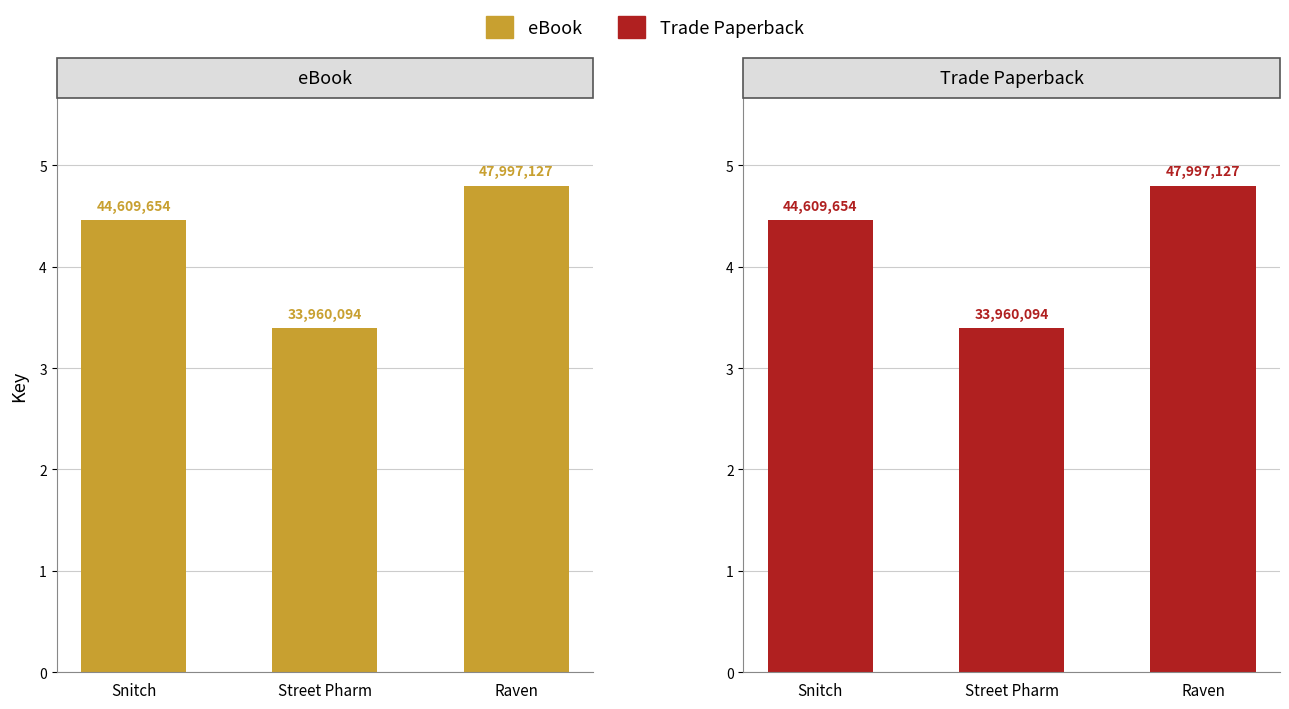

At which category does the chart reach its peak across all series?

Raven